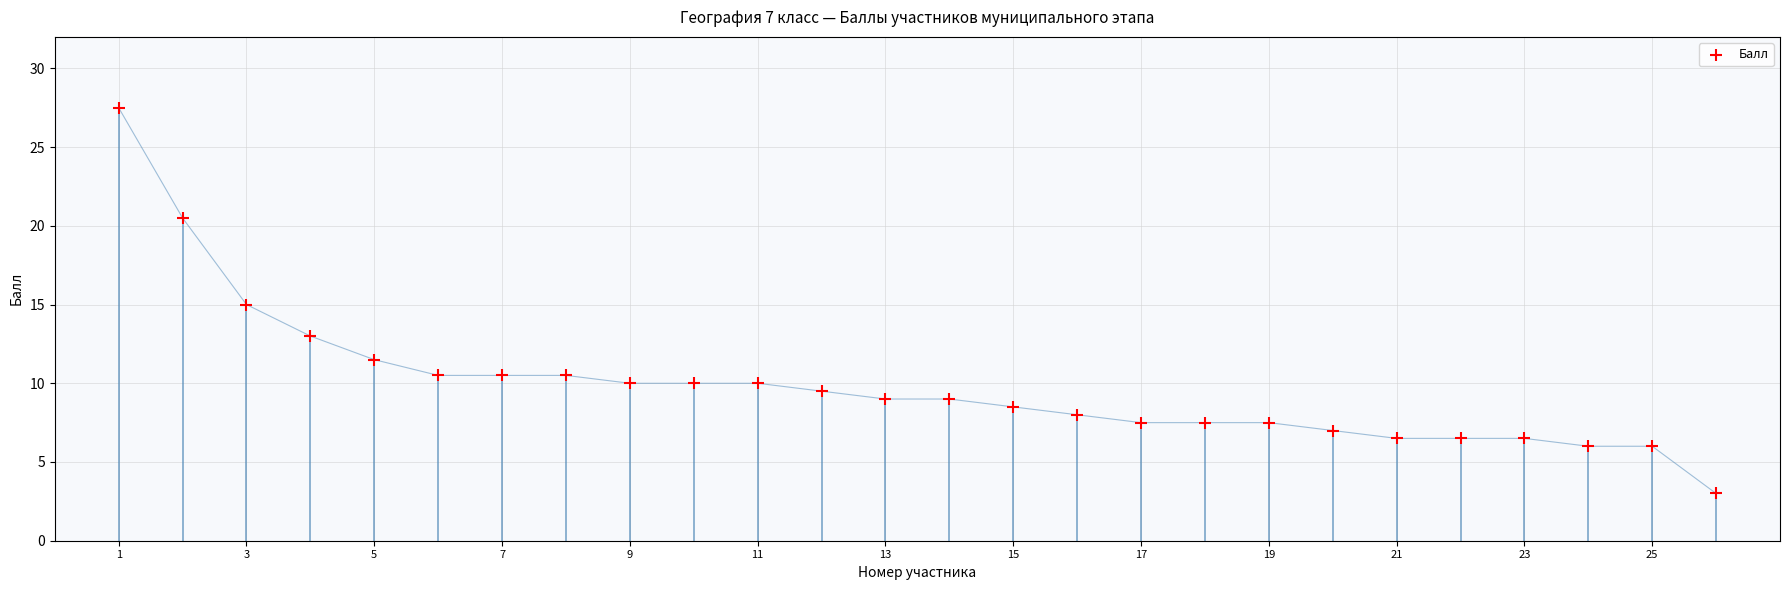

What is the range of Y values (max minus min)?

24.5